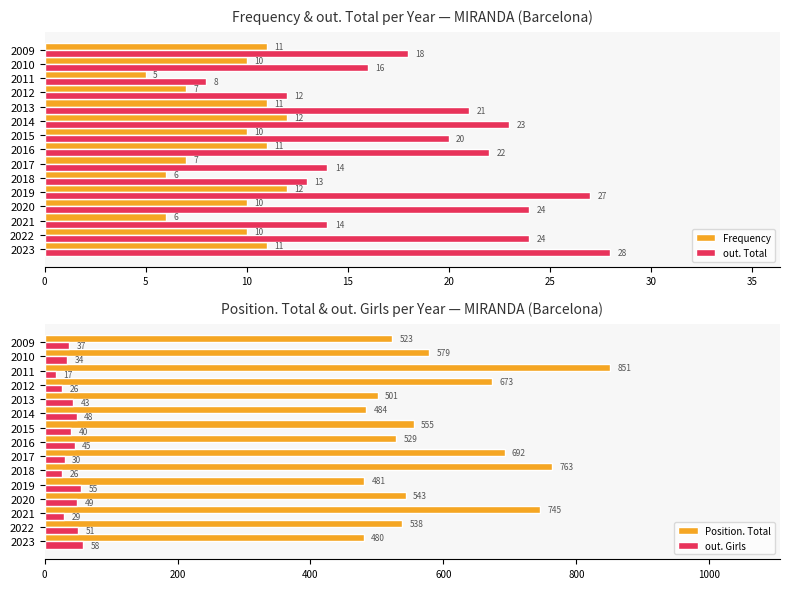

Which series has the largest total across all categories?

Position. Total